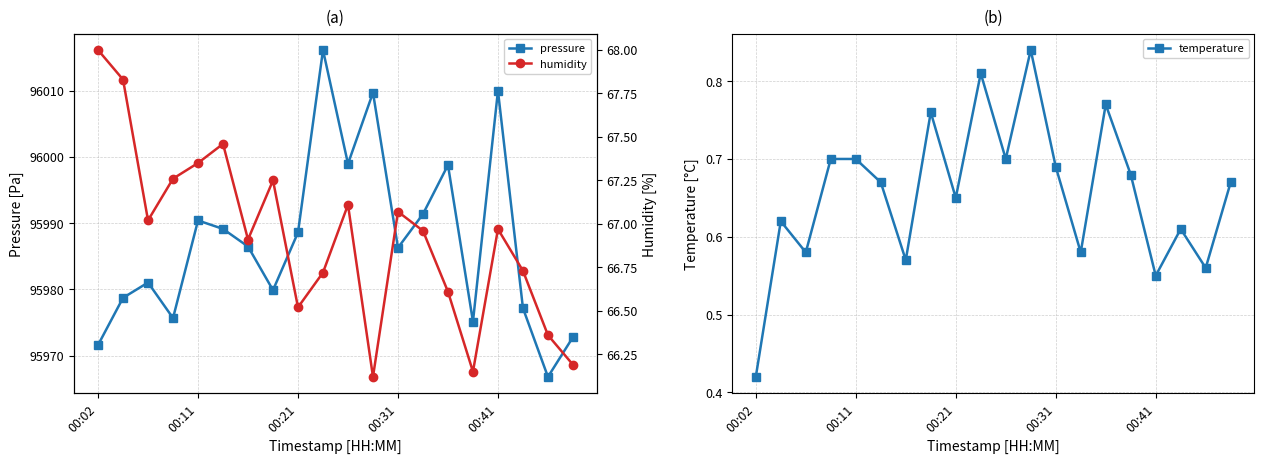

True or false: pressure has more than 0 points higher than both neighbors.

True